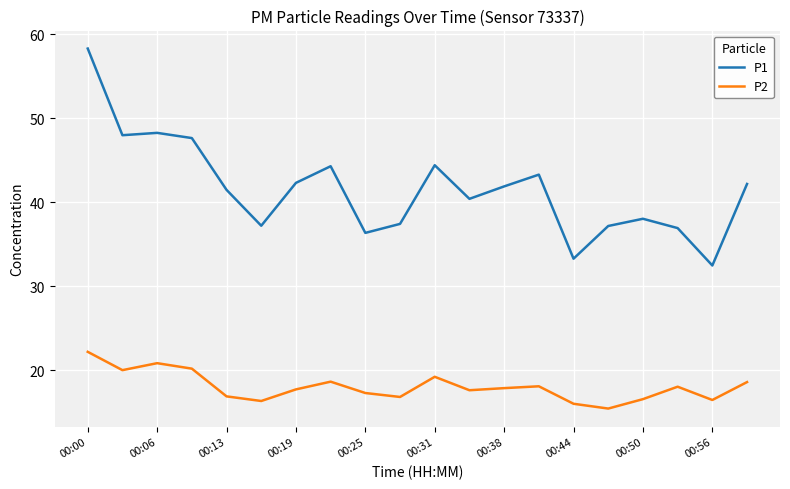

What is the maximum value shown in the chart?

58.3